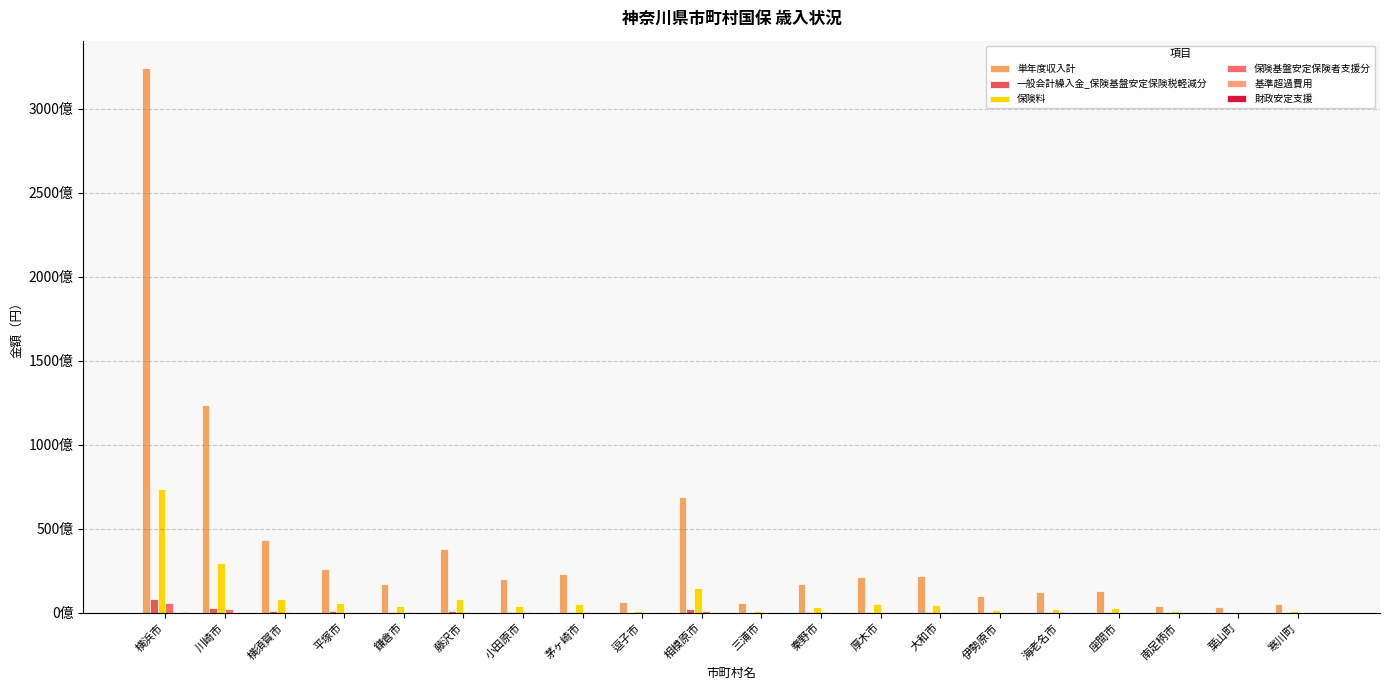

What is the maximum value for 一般会計繰入金_保険基盤安定保険税軽減分?

8281443699